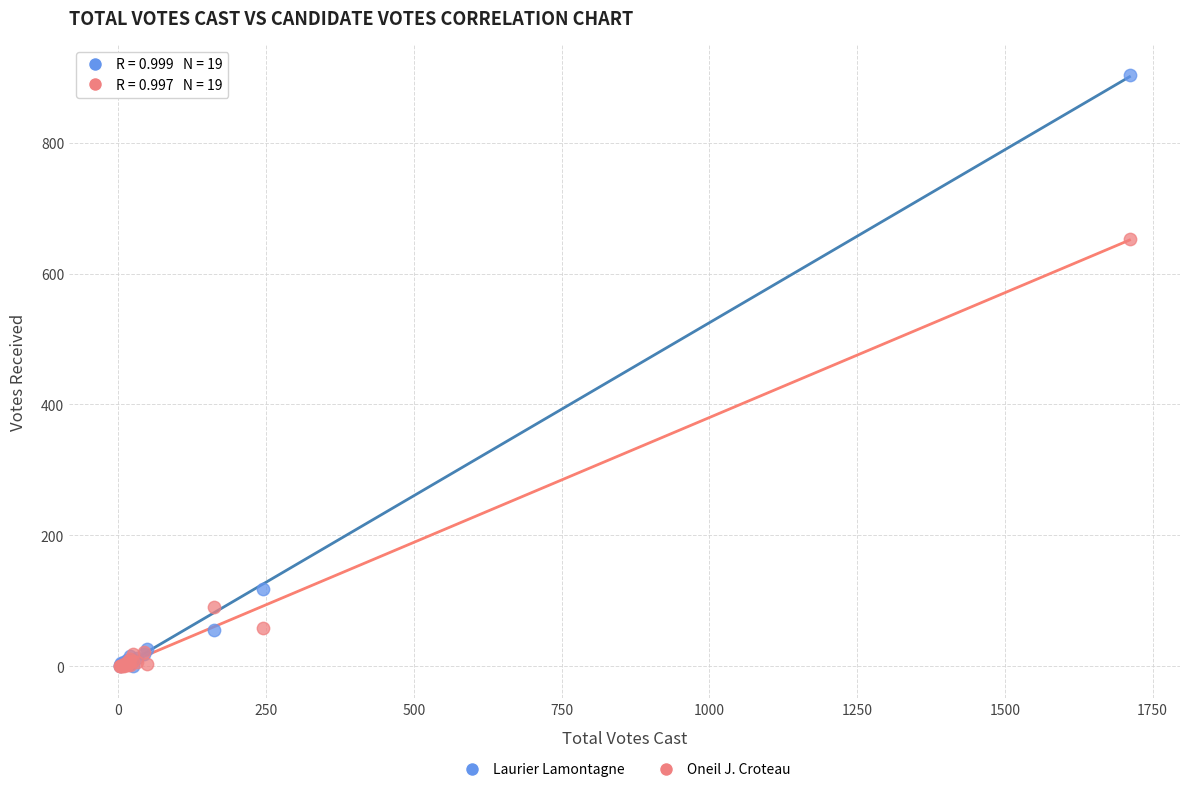

In the Oneil J. Croteau series, what Y value is closest to 326?

91